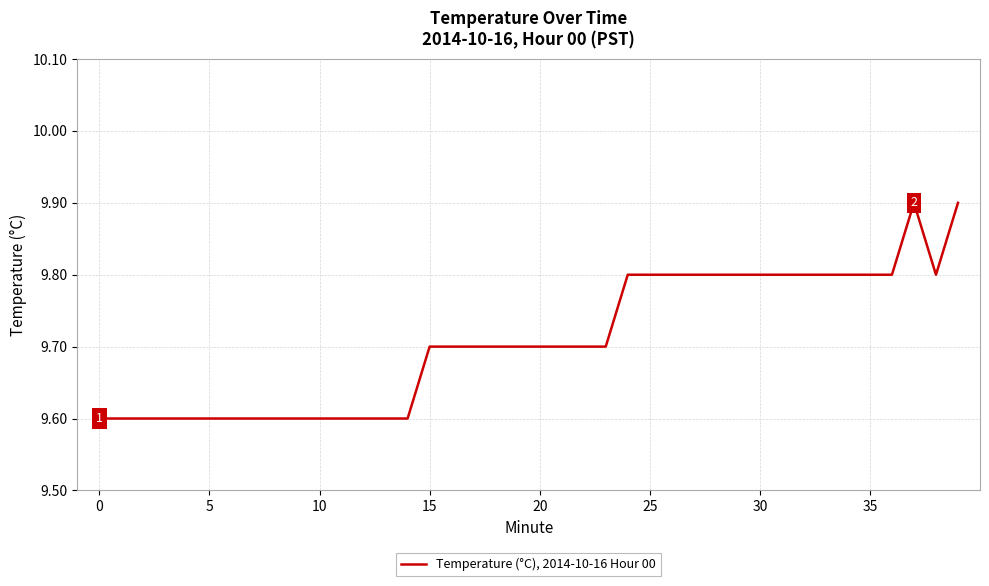

How many values are between 9 and 10?

40